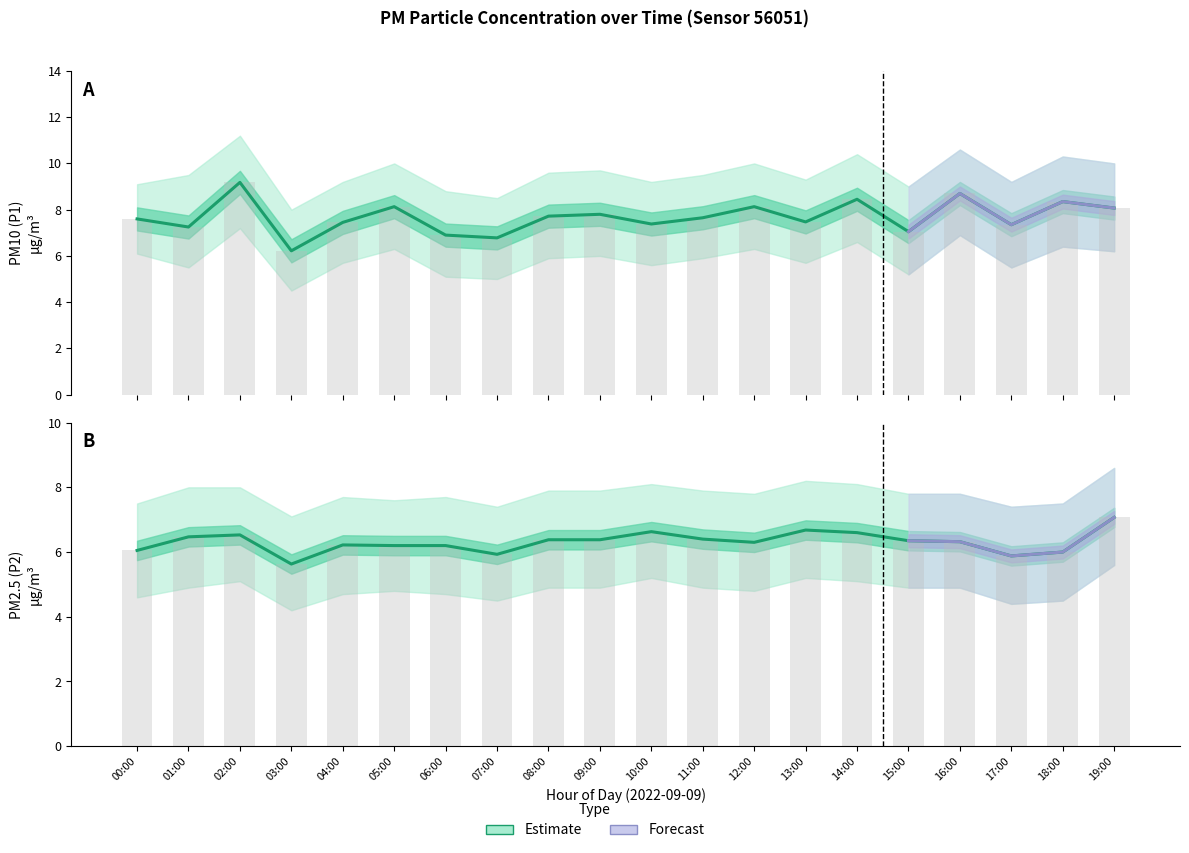

How many categories are shown in the chart?

20